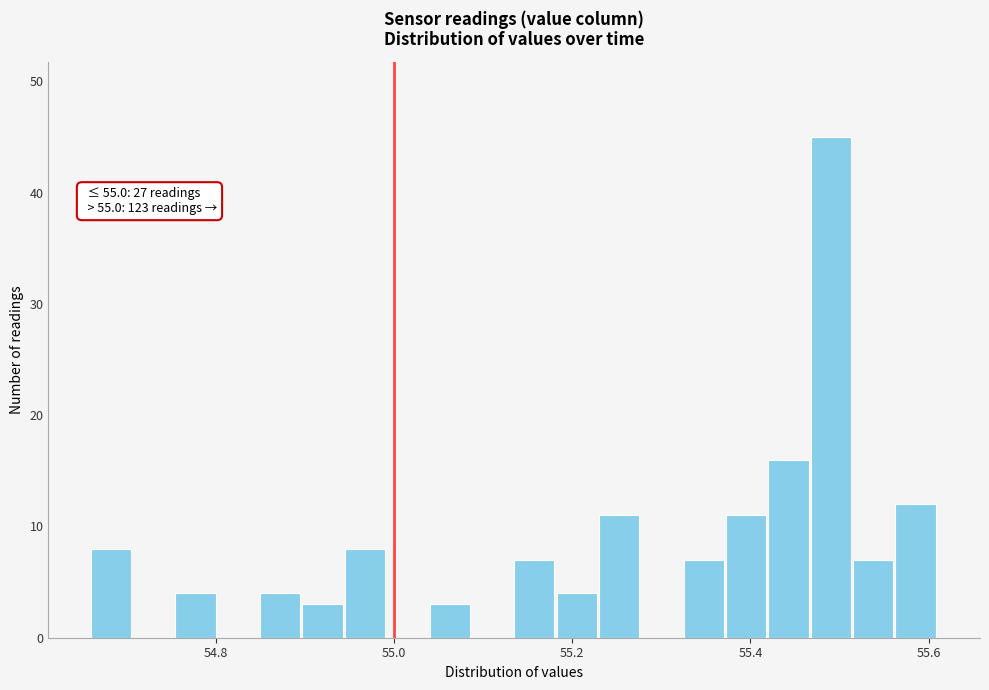

Around what value on the x-axis is the tallest bar? Give the approximate position of its centre, as read against the axis.

55.50